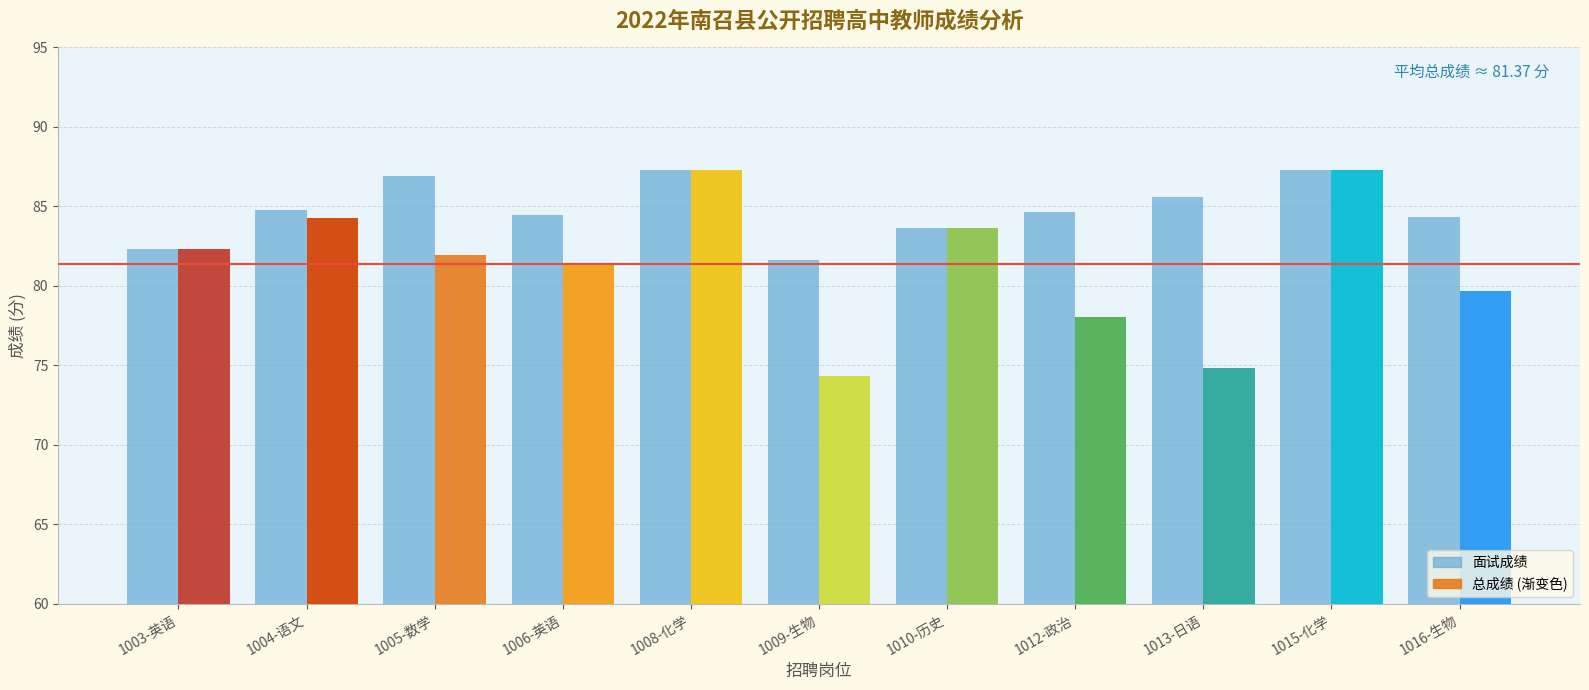

Rank the categories by value from lowest to highest.

1009-生物, 1003-英语, 1010-历史, 1016-生物, 1006-英语, 1012-政治, 1004-语文, 1013-日语, 1005-数学, 1008-化学, 1015-化学